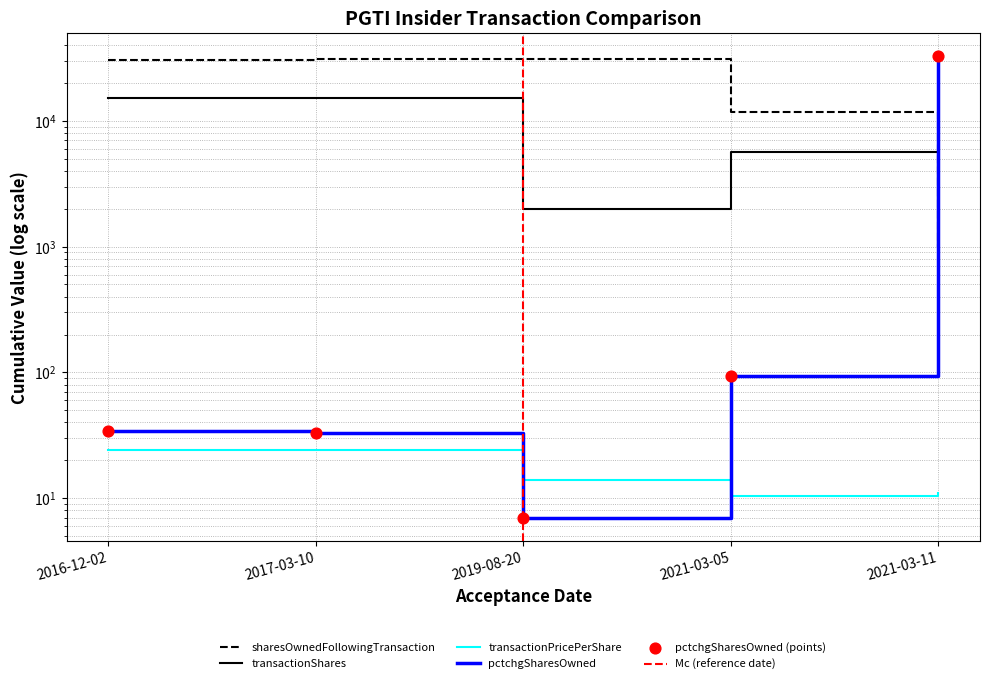

Which series contains the lowest Y value?

pctchgSharesOwned